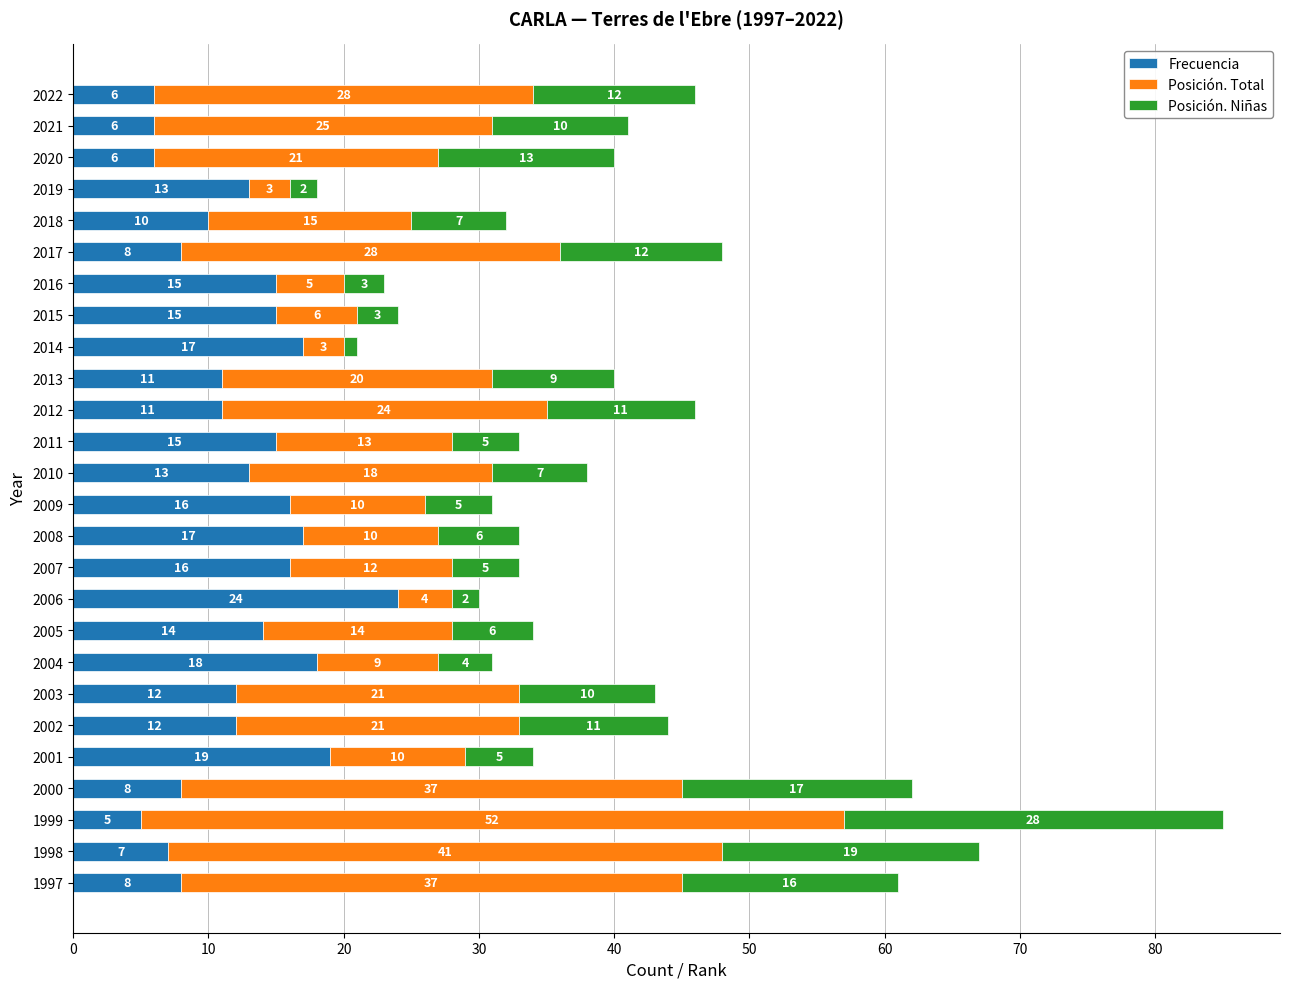

At which label does Frecuencia reach its peak?

2006